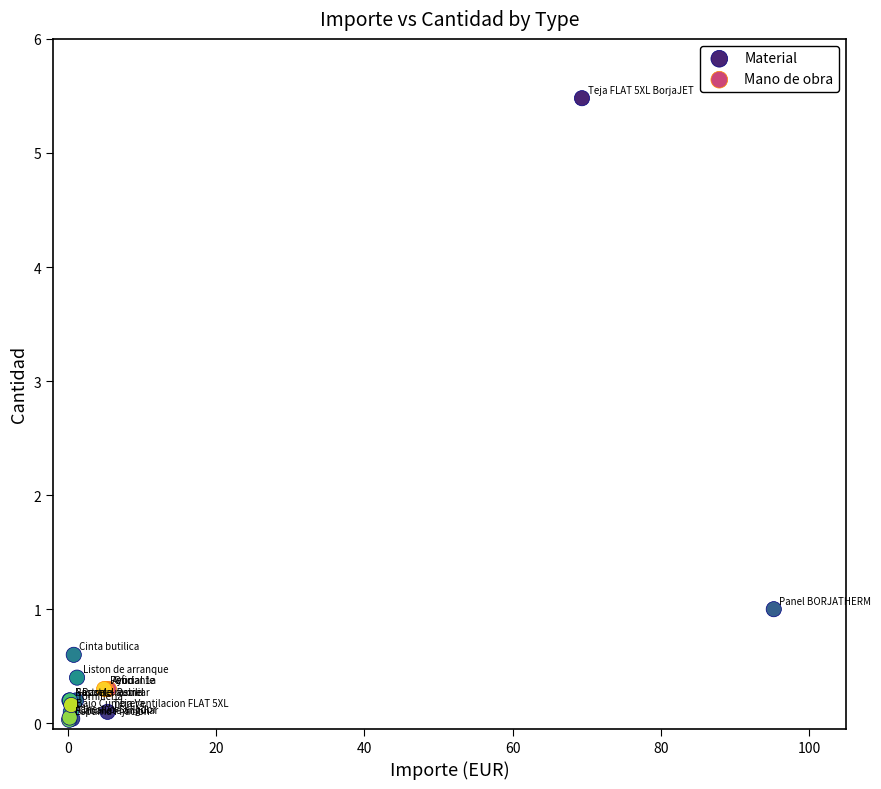

Which series reaches the maximum Y coordinate?

Material